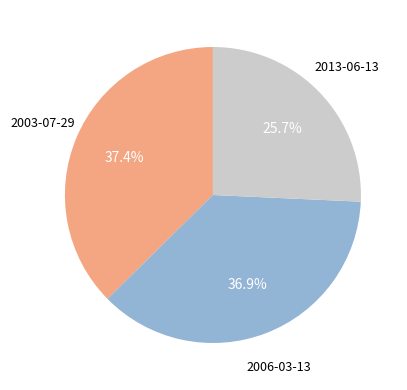

Is there a majority slice in this chart?

No